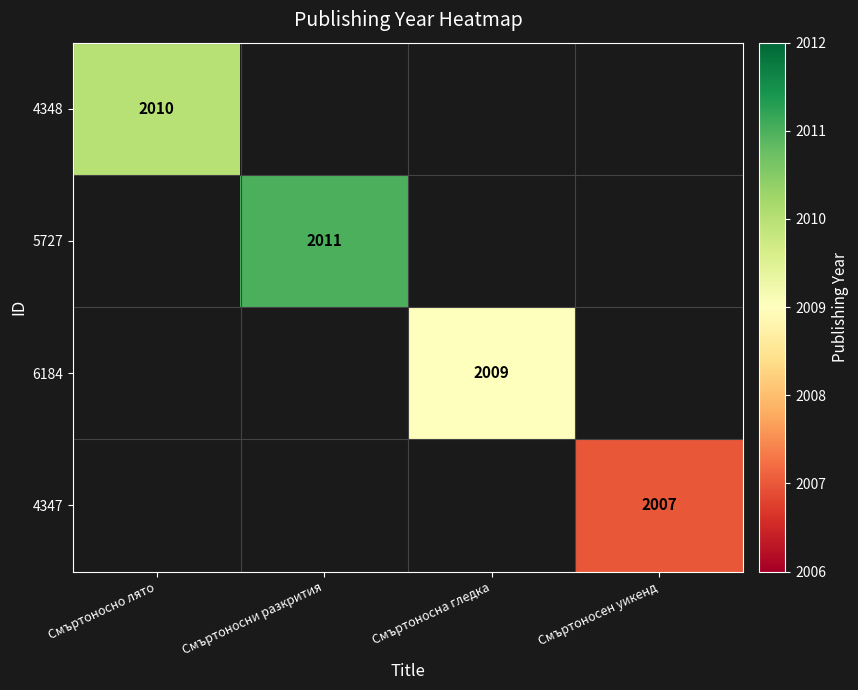

Is it true that 4347 equals 2007 at Смъртоносен уикенд?

True